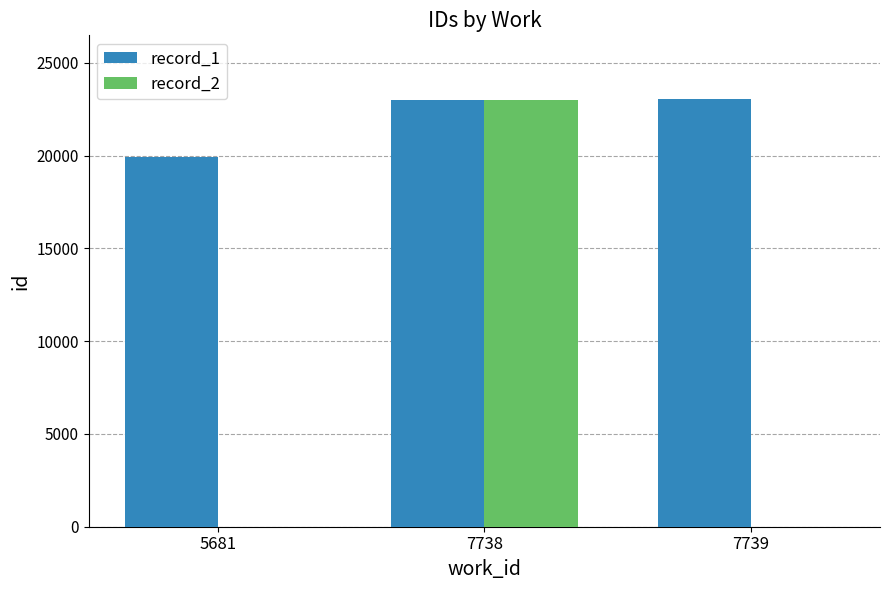

True or false: record_2 has a value of 9875 at 5681.

False